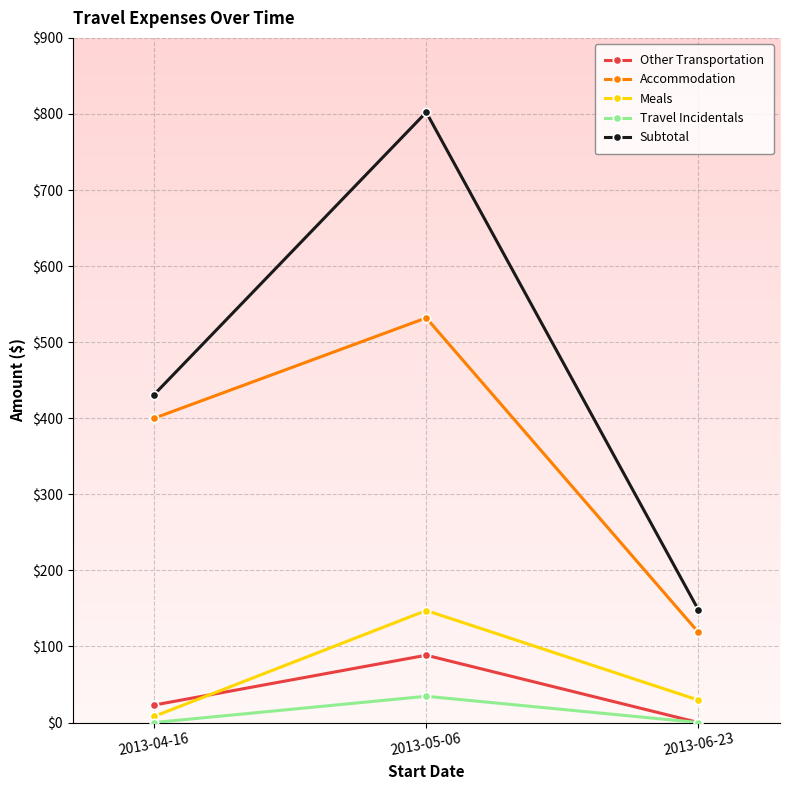

What is the maximum value shown in the chart?

802.2